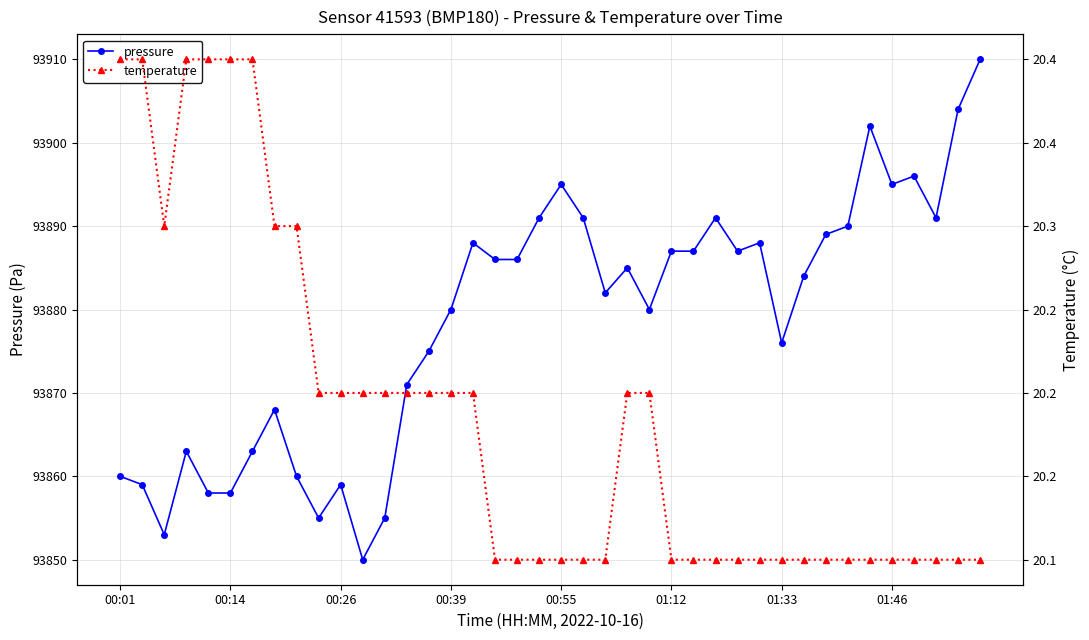

Which series has the largest total across all categories?

pressure